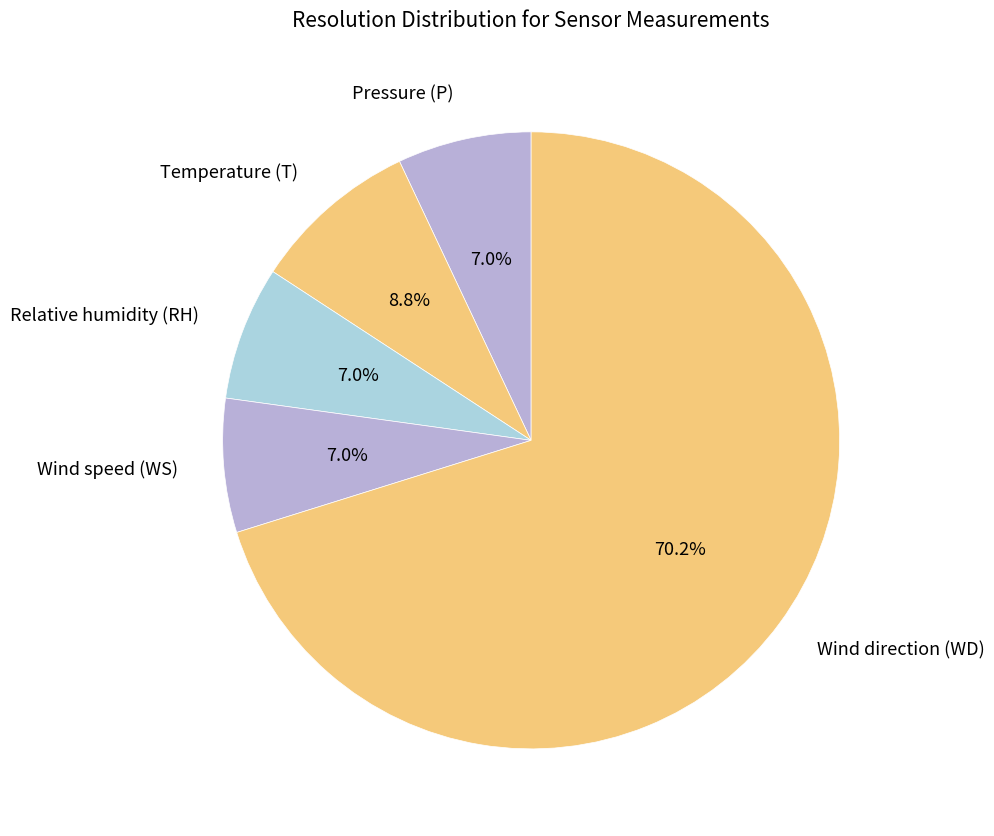

To the nearest percent, what percentage of the pie is Temperature (T)?

9%